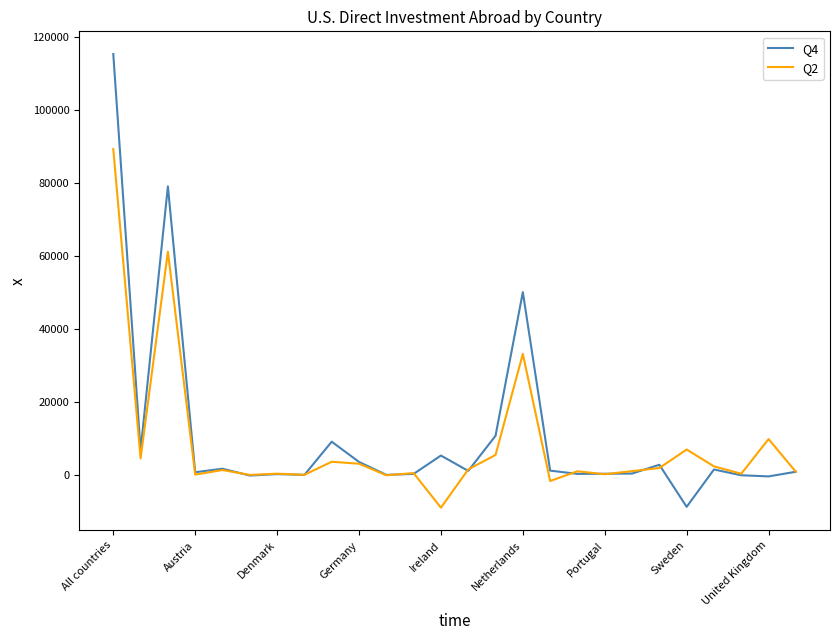

Rank the series by their maximum value, from lowest to highest.

Q2, Q4